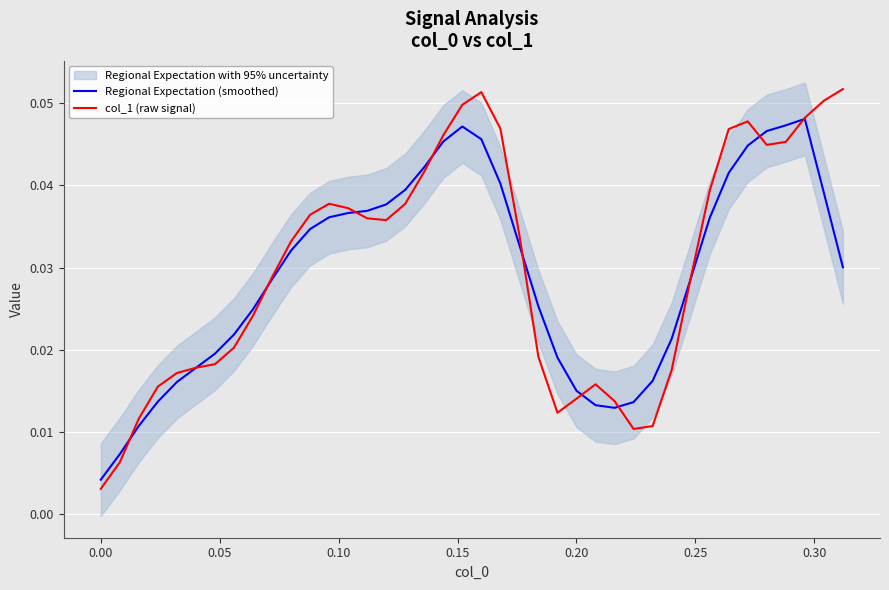

How many interior local valleys does the col_1 (raw signal) series have?

4